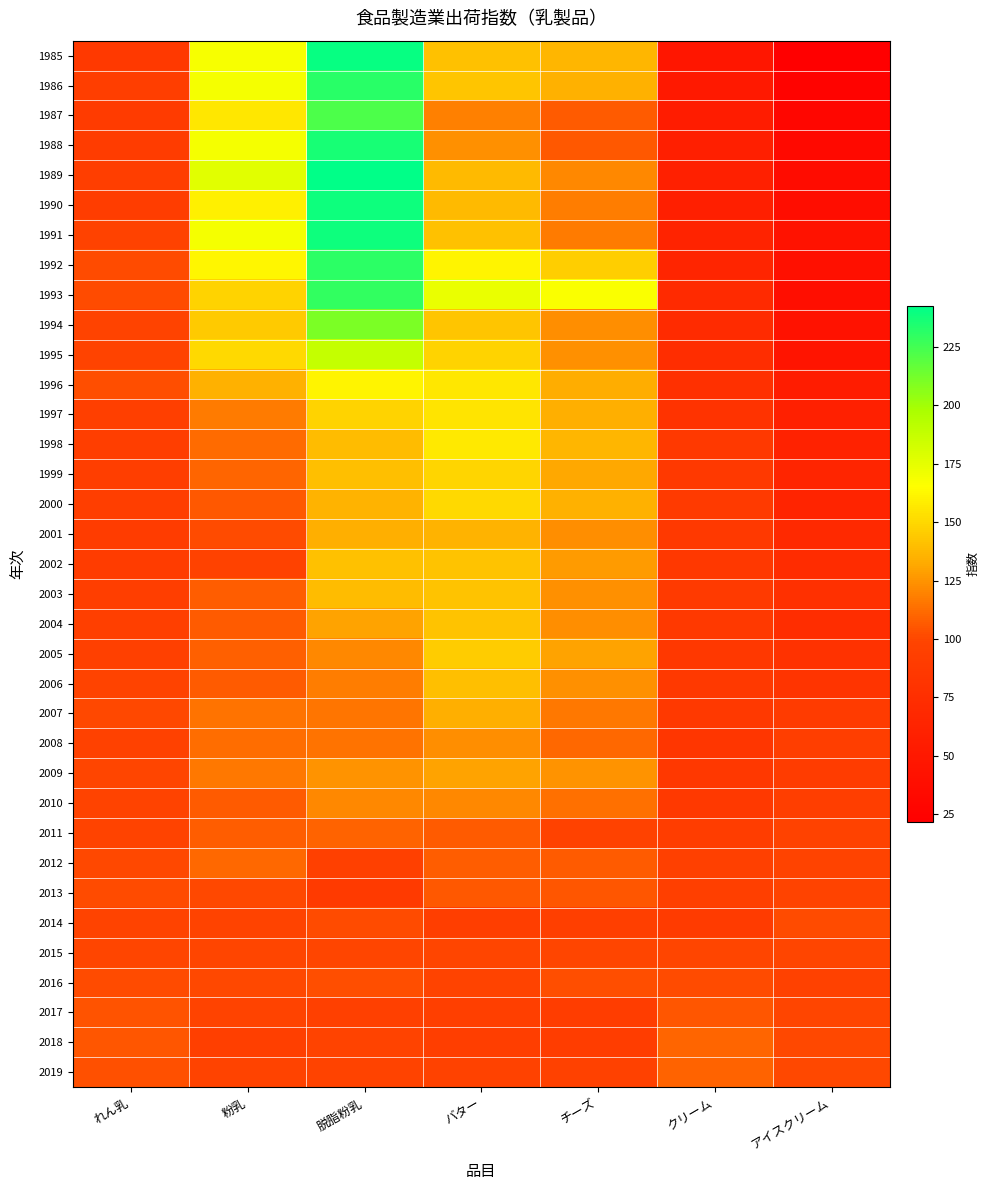

What is the spread (max minus min) of values at バター?

79.8